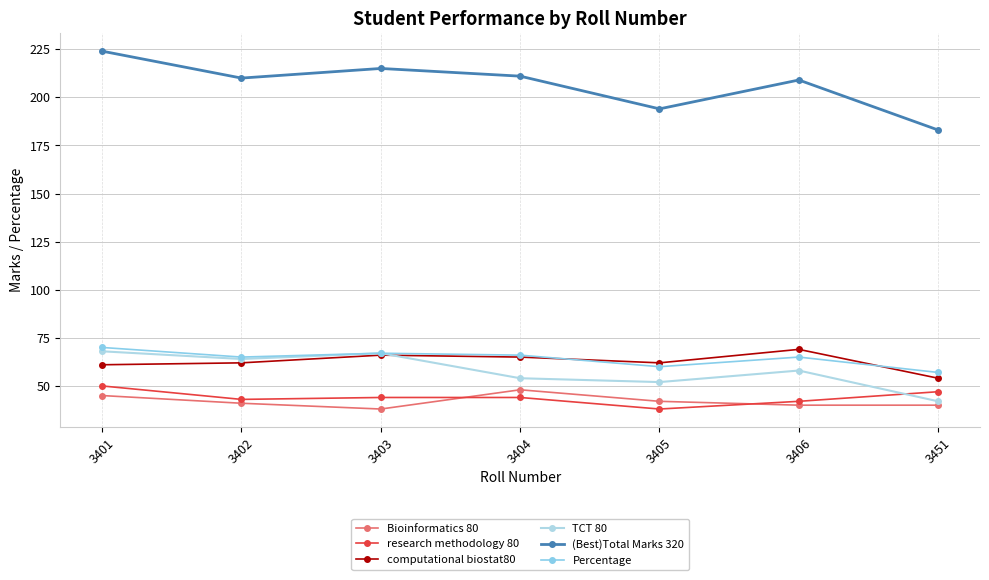

What is the difference between the maximum and minimum values in the TCT 80 series?

26